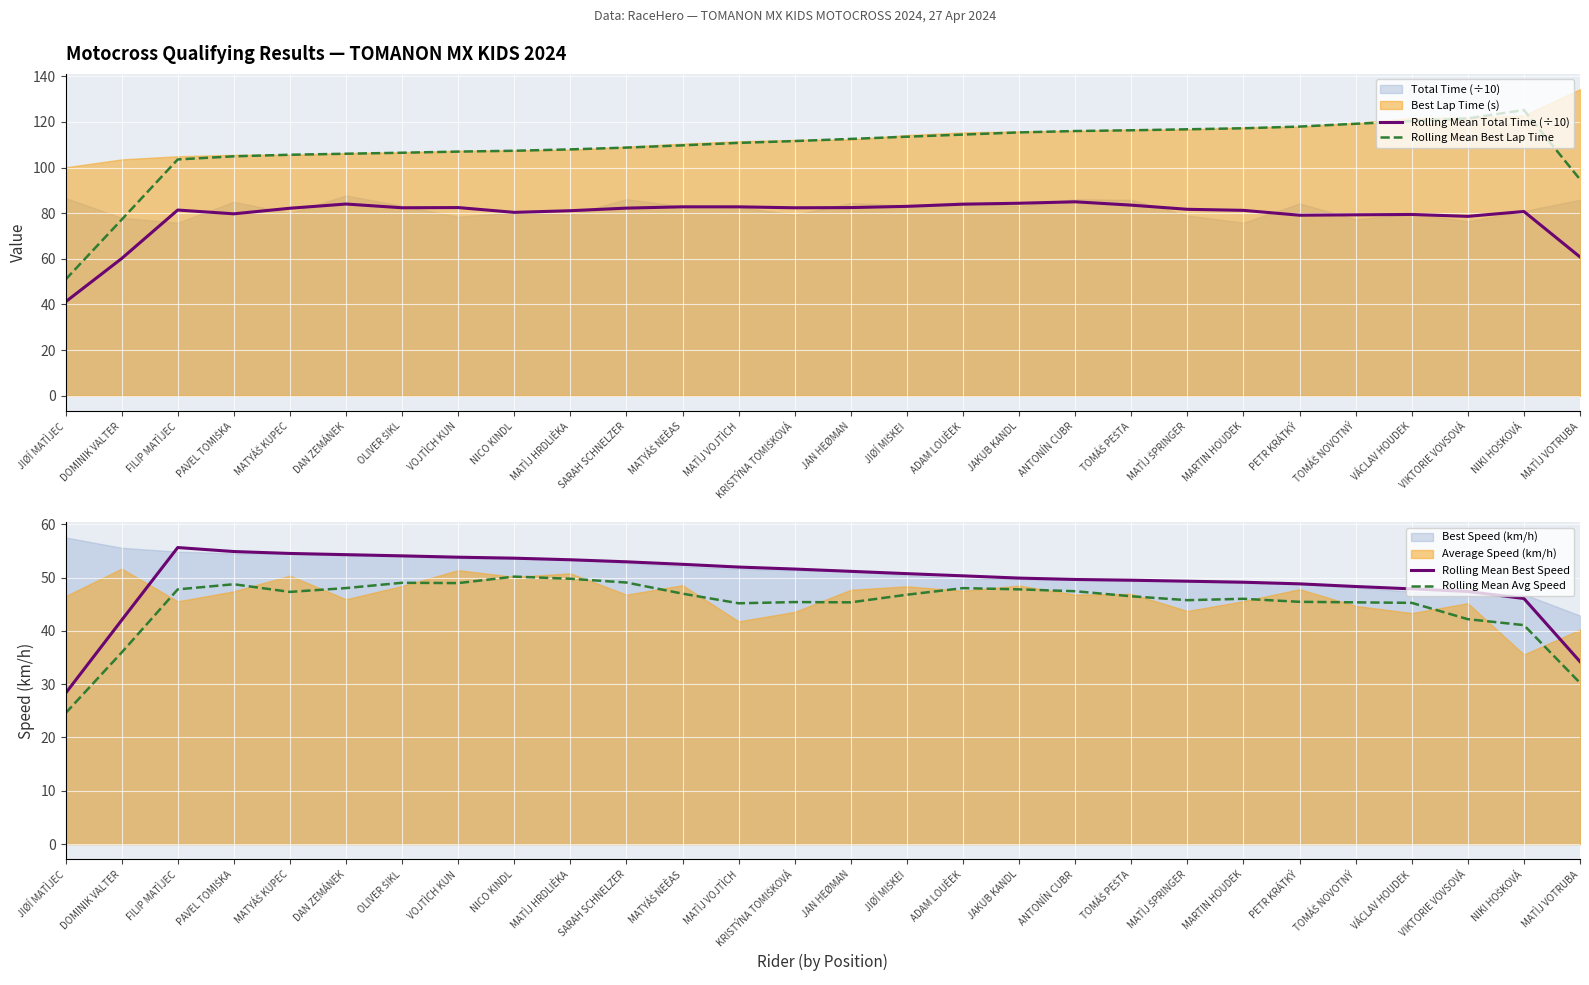

What is the difference between the second highest and second lowest values in the Rolling Mean Total Time (÷10) series?

24.2